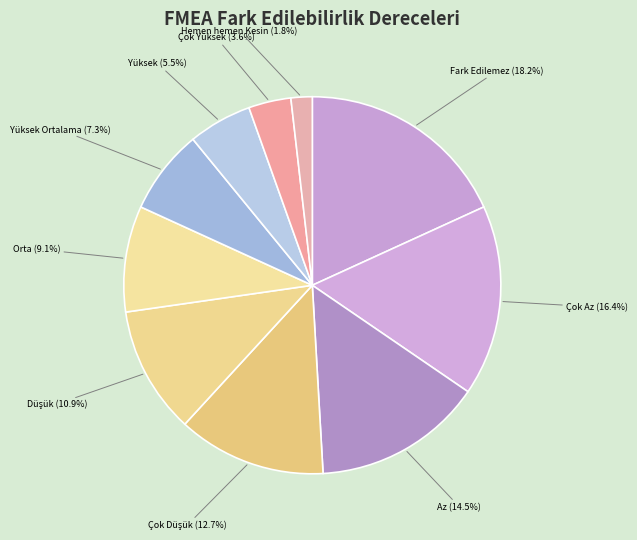

Which has a higher value, Çok Az (16.4%) or Fark Edilemez (18.2%)?

Fark Edilemez (18.2%)